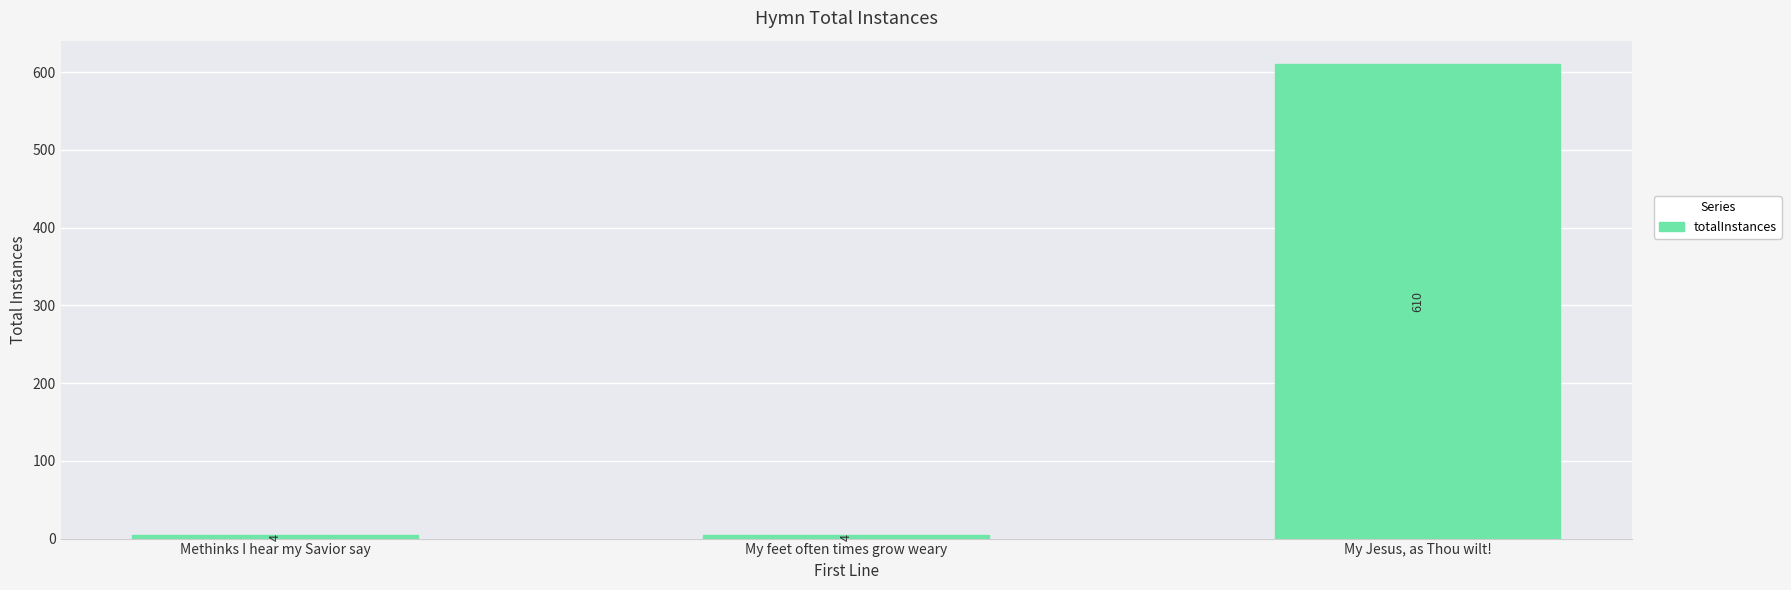

What is the label of the 2nd bar from the right?

My feet often times grow weary